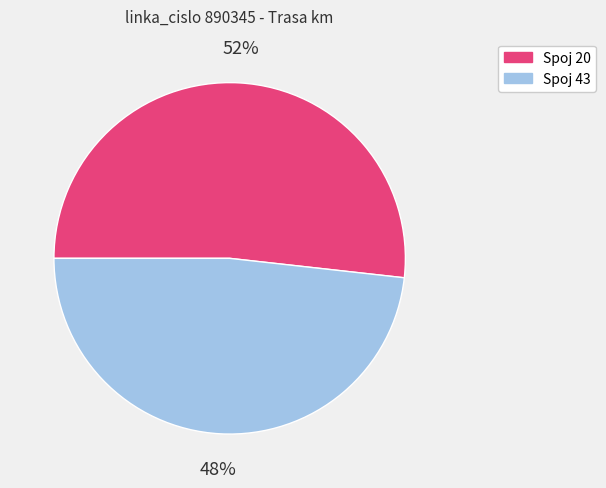

How many segments does this pie chart have?

2